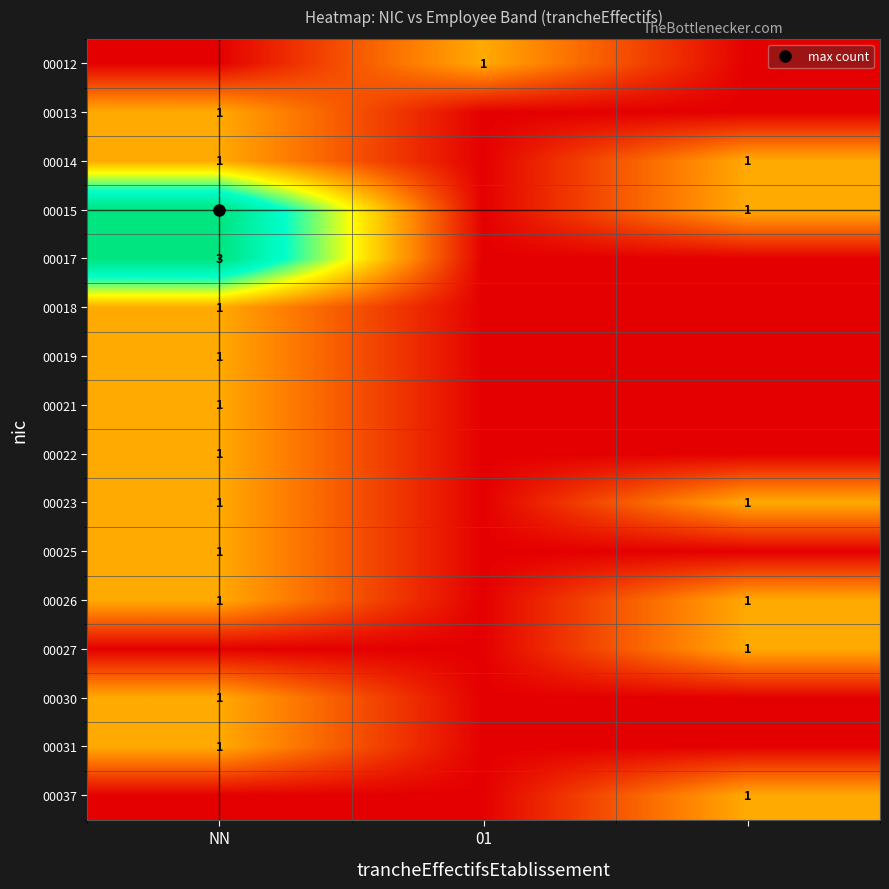

What value does the 00012 series have at 01?

1